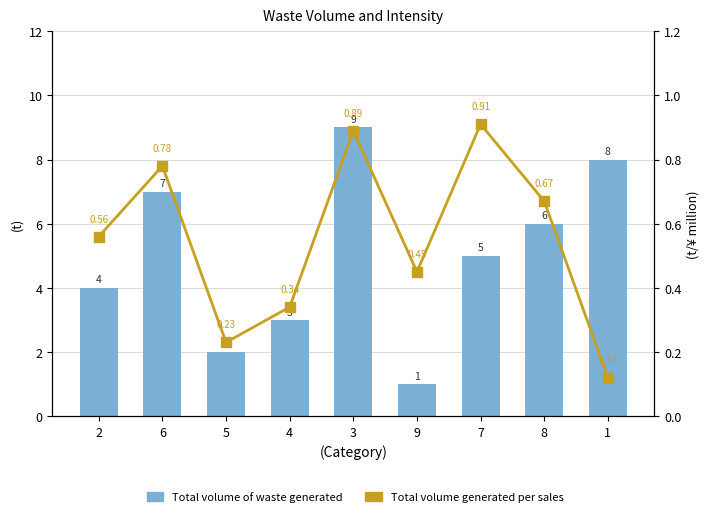

Where does the Total volume of waste generated series first go above 5?

6